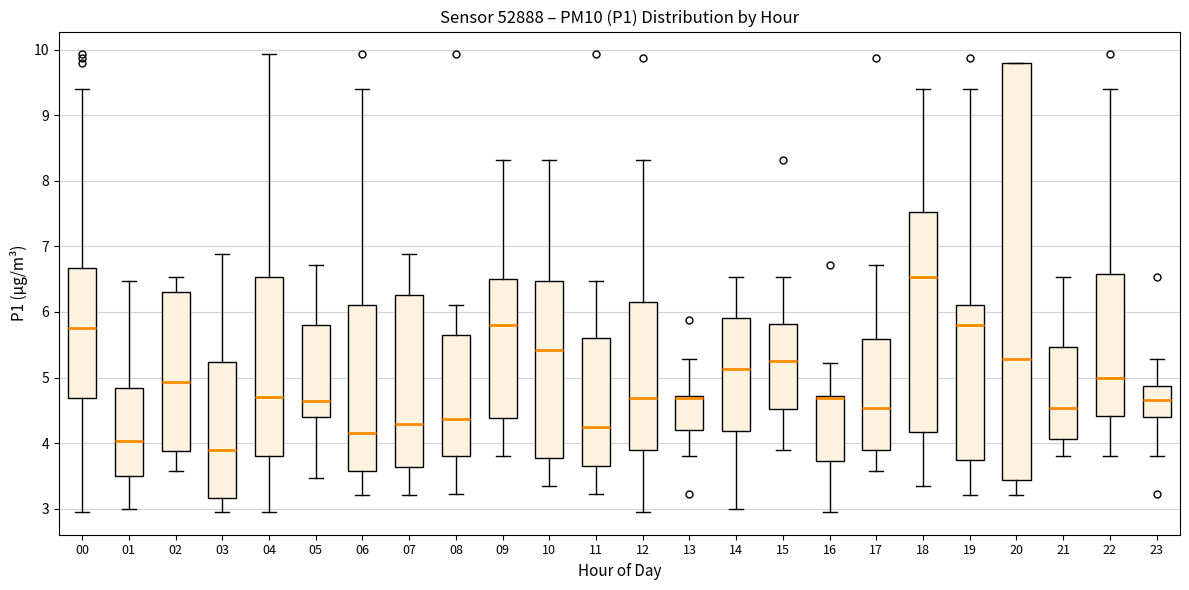

Reading left to right, transcribe this box plot: for each box, give where its median line is, the range the box spans, and where its two whiskers end, as read against the y-axis. The values are not printed on the chart, so give them approximately, as read against the axis.

00: median 5.8, box 4.7 to 6.7, whiskers 3.0 to 9.4
01: median 4.0, box 3.5 to 4.8, whiskers 3.0 to 6.5
02: median 4.9, box 3.9 to 6.3, whiskers 3.6 to 6.5
03: median 3.9, box 3.2 to 5.2, whiskers 3.0 to 6.9
04: median 4.7, box 3.8 to 6.5, whiskers 3.0 to 9.9
05: median 4.6, box 4.4 to 5.8, whiskers 3.5 to 6.7
06: median 4.2, box 3.6 to 6.1, whiskers 3.2 to 9.4
07: median 4.3, box 3.6 to 6.3, whiskers 3.2 to 6.9
08: median 4.4, box 3.8 to 5.7, whiskers 3.2 to 6.1
09: median 5.8, box 4.4 to 6.5, whiskers 3.8 to 8.3
10: median 5.4, box 3.8 to 6.5, whiskers 3.4 to 8.3
11: median 4.3, box 3.7 to 5.6, whiskers 3.2 to 6.5
12: median 4.7, box 3.9 to 6.2, whiskers 3.0 to 8.3
13: median 4.7 (just below the box's upper edge), box 4.2 to 4.7, whiskers 3.8 to 5.3
14: median 5.1, box 4.2 to 5.9, whiskers 3.0 to 6.5
15: median 5.3, box 4.5 to 5.8, whiskers 3.9 to 6.5
16: median 4.7 (drawn on the box's upper edge), box 3.7 to 4.7, whiskers 3.0 to 5.2
17: median 4.5, box 3.9 to 5.6, whiskers 3.6 to 6.7
18: median 6.5, box 4.2 to 7.5, whiskers 3.4 to 9.4
19: median 5.8, box 3.7 to 6.1, whiskers 3.2 to 9.4
20: median 5.3, box 3.4 to 9.8, whiskers 3.2 to 9.8
21: median 4.5, box 4.1 to 5.5, whiskers 3.8 to 6.5
22: median 5.0, box 4.4 to 6.6, whiskers 3.8 to 9.4
23: median 4.7, box 4.4 to 4.9, whiskers 3.8 to 5.3